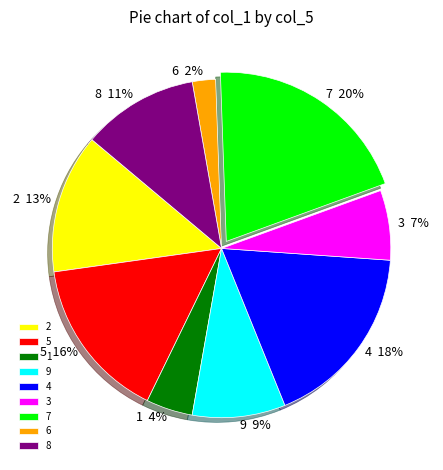

Which has a higher value, 6 or 7?

7